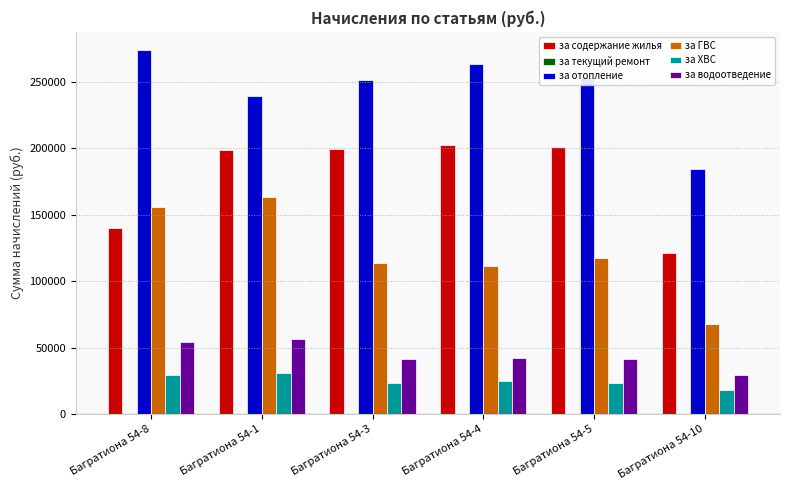

Is the value of за отопление at Багратиона 54-3 greater than the value of за ХВС at Багратиона 54-5?

Yes